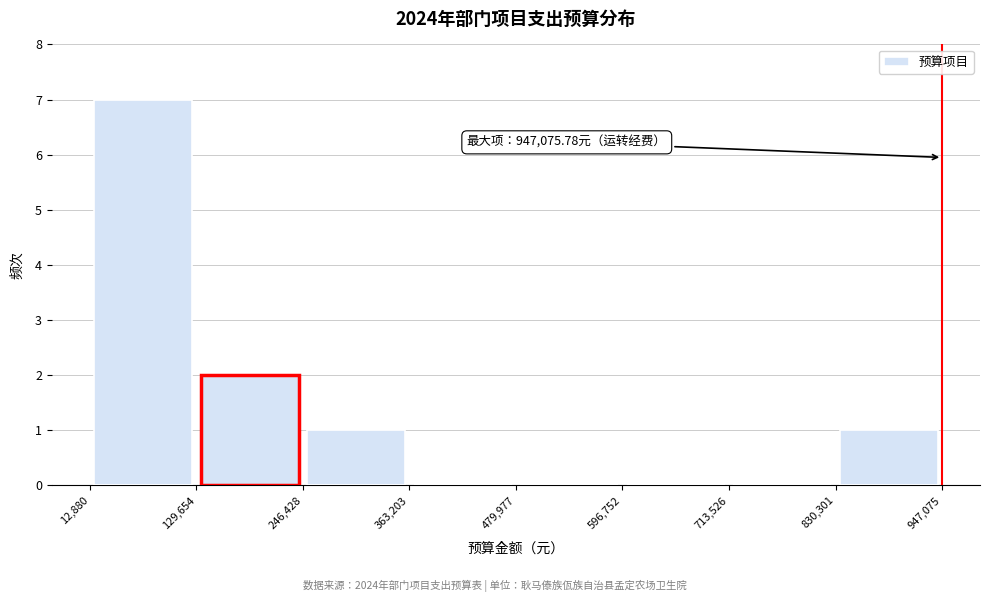

Over which range of the x-axis is the bar tallest?

12,880 to 129,654